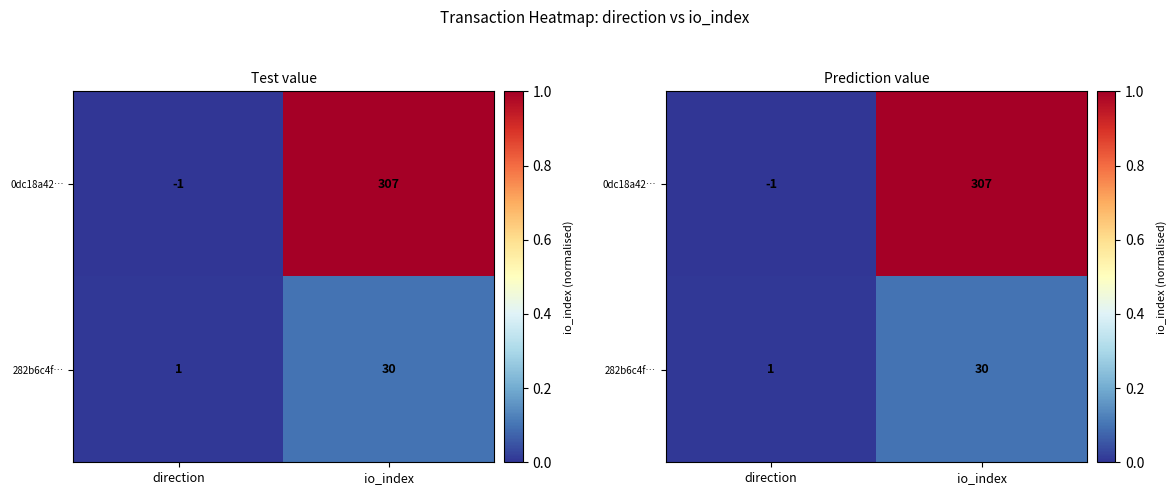

Is it true that 282b6c4f… equals 0.1 at io_index?

True